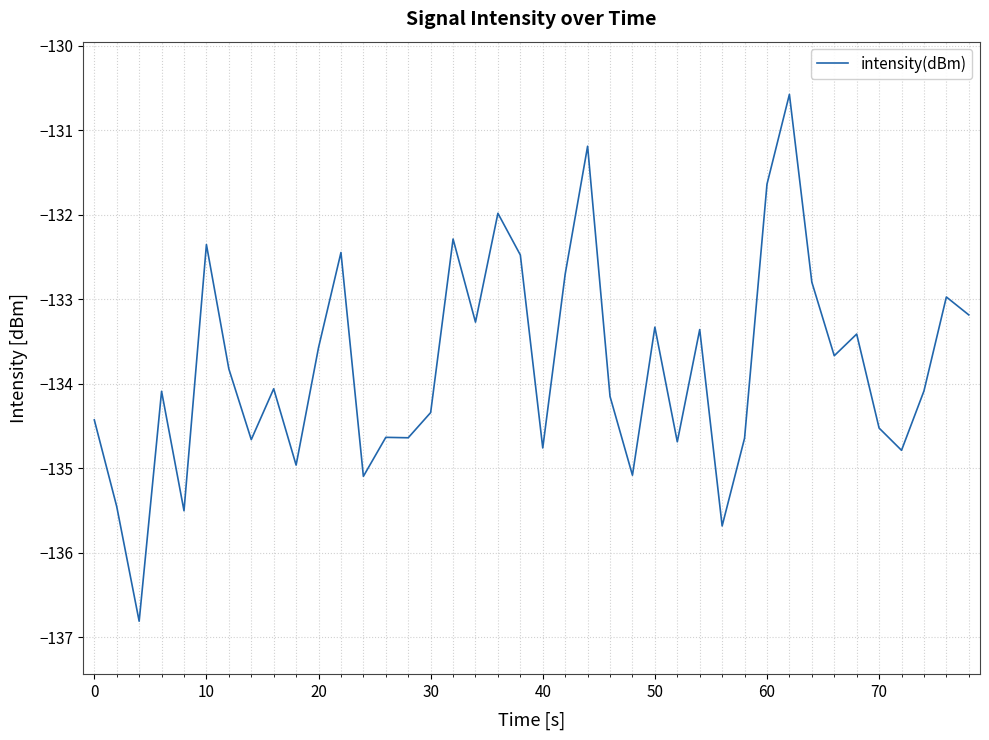

What is the maximum value shown in the chart?

-130.6